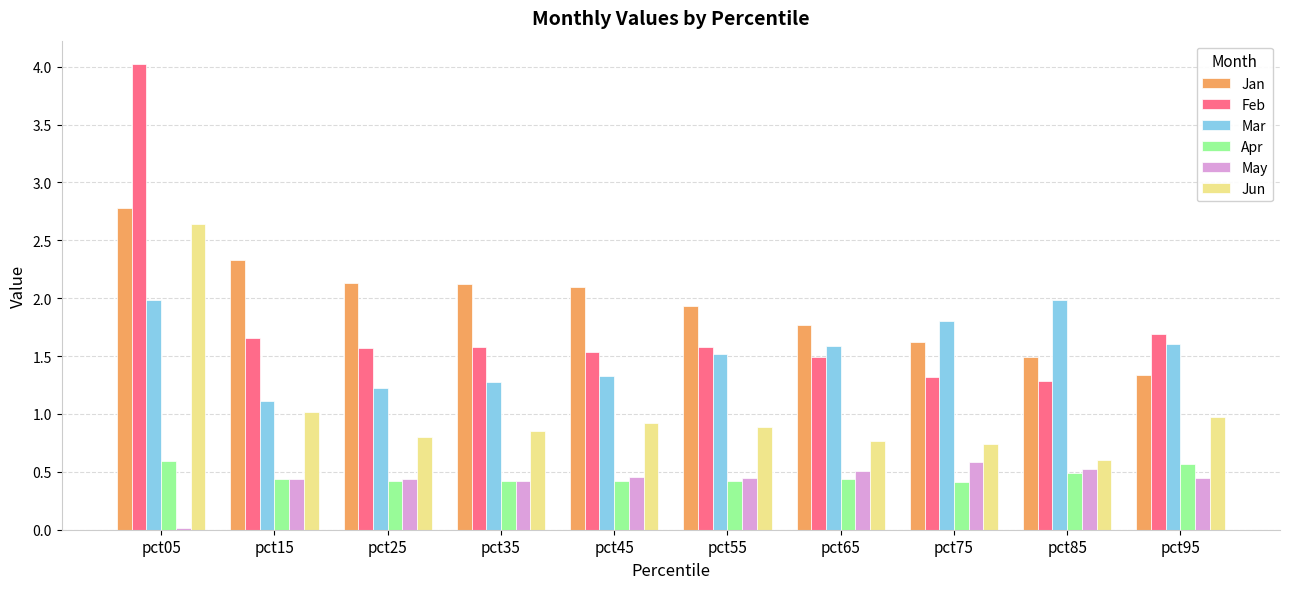

What are all the series names shown in the legend?

Jan, Feb, Mar, Apr, May, Jun